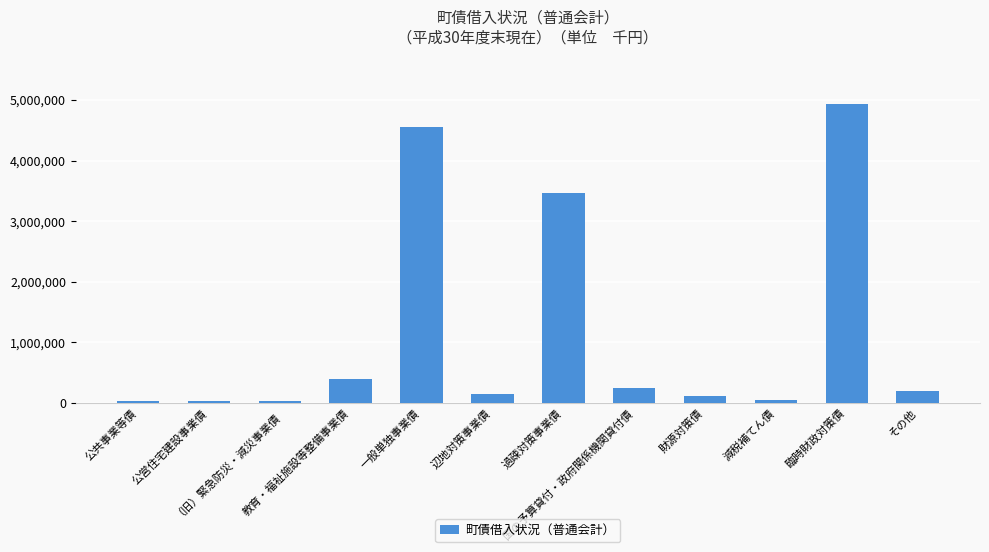

Does the chart contain stacked bars?

No